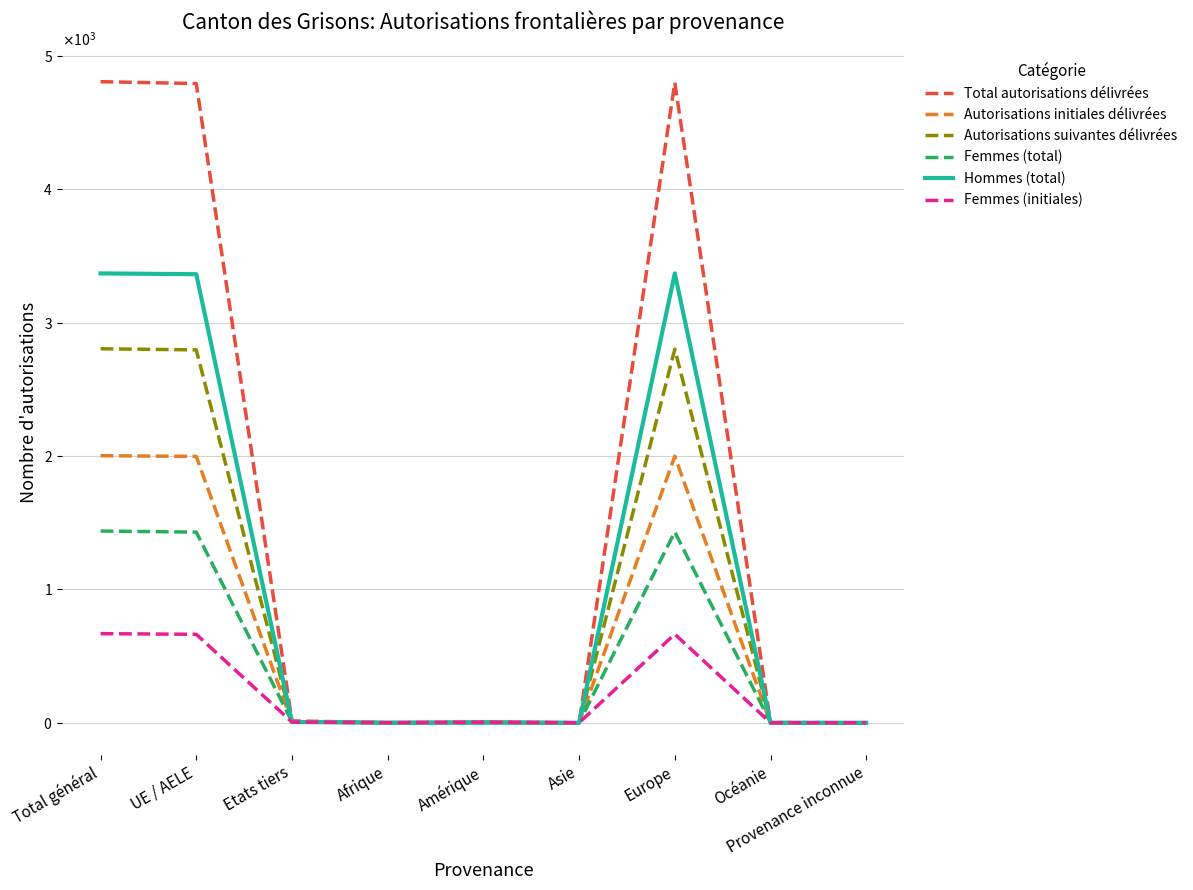

What are all the series names shown in the legend?

Total autorisations délivrées, Autorisations initiales délivrées, Autorisations suivantes délivrées, Femmes (total), Hommes (total), Femmes (initiales)